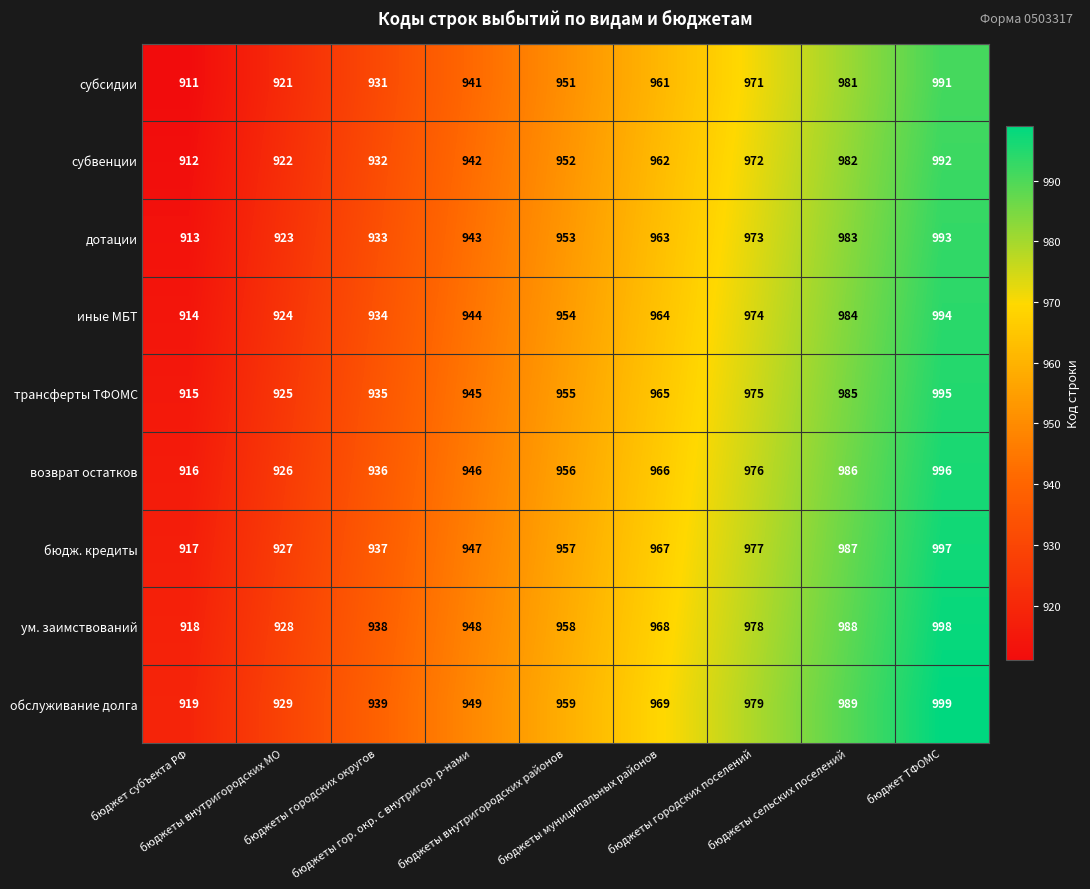

How many субвенции values are between 932 and 972?

5